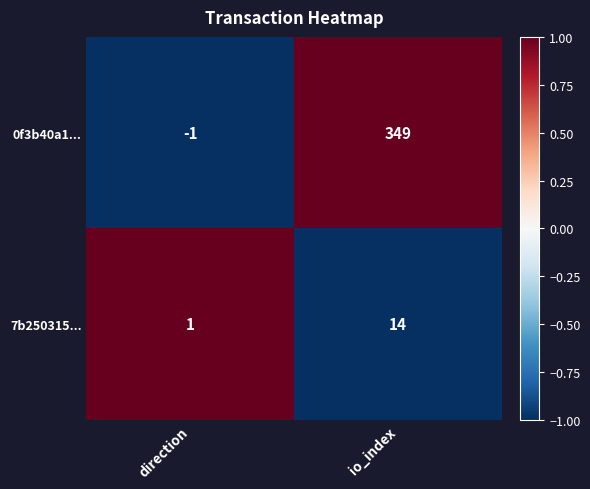

Which series has the widest spread of values?

0f3b40a1...